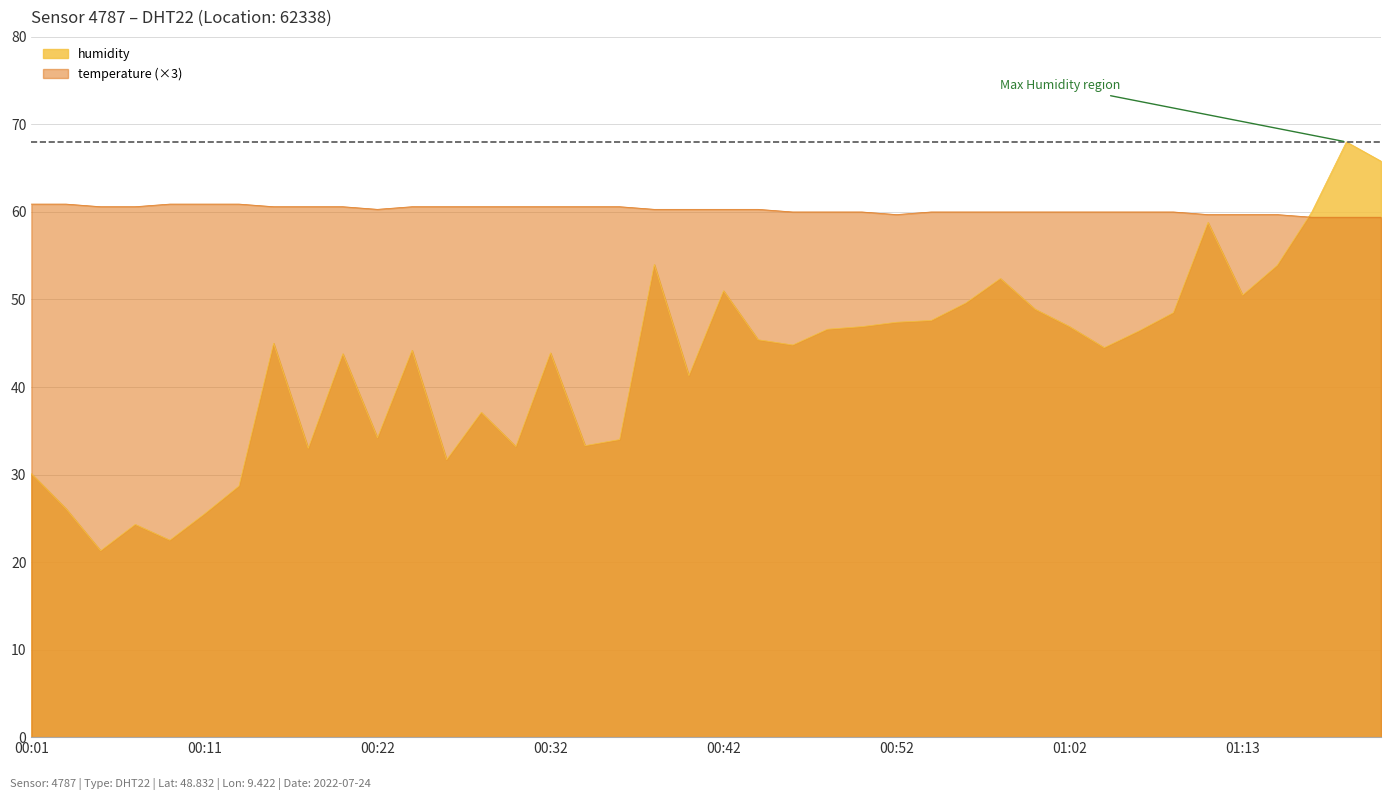

What is the minimum value shown in the chart?

21.3